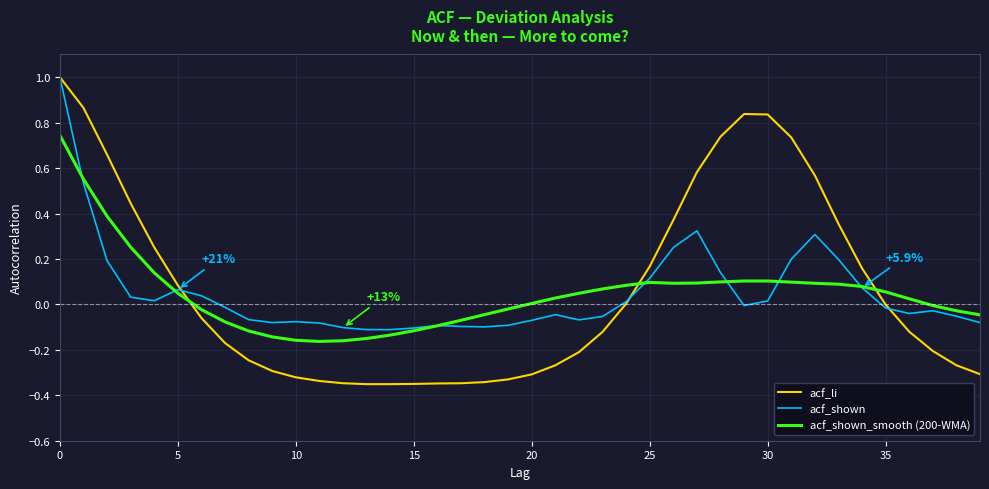

True or false: acf_li has more than 0 interior local peaks.

True